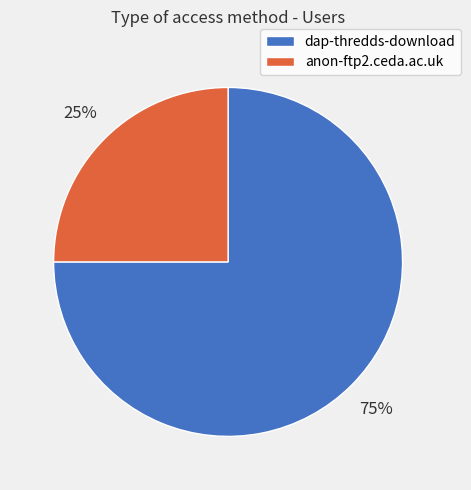

Do dap-thredds-download and anon-ftp2.ceda.ac.uk together represent more than half of the pie?

Yes